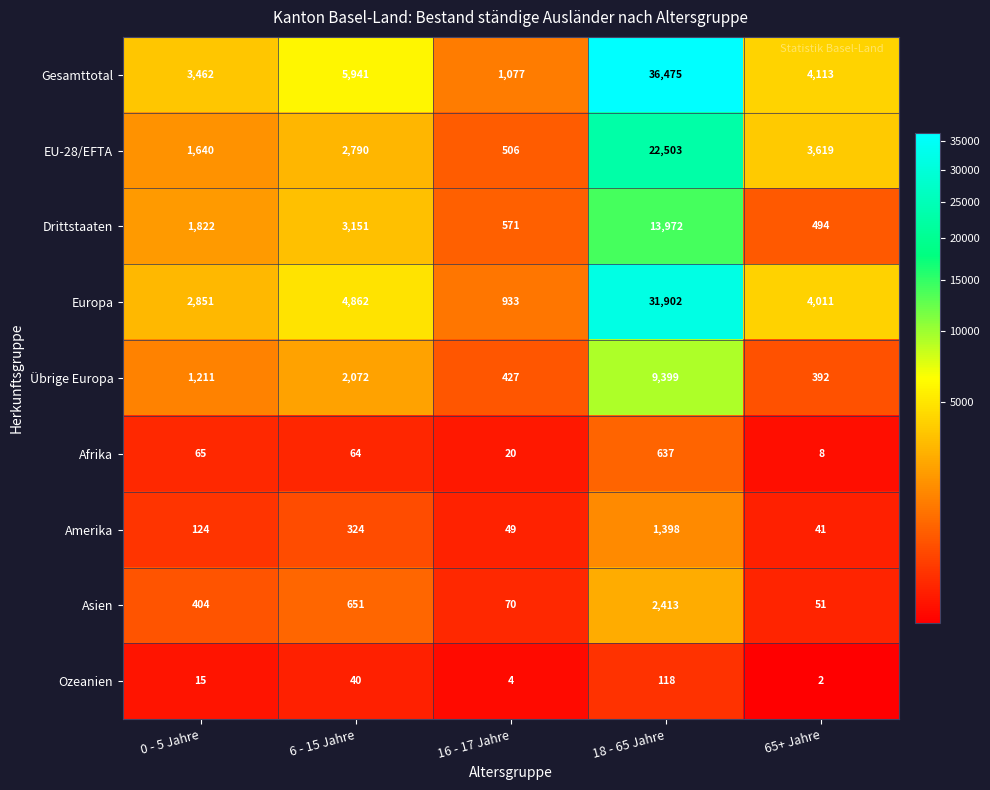

What is the greatest value displayed?

36475